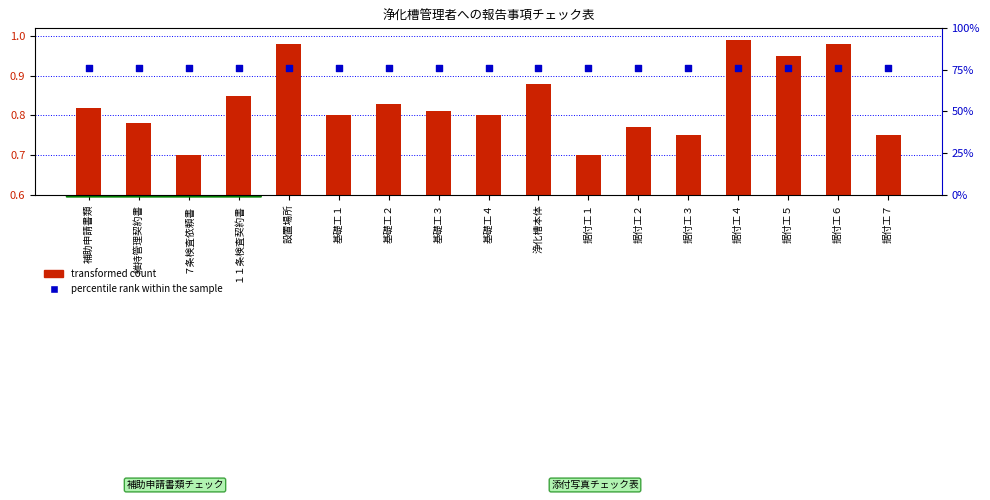

What are all the series names shown in the legend?

transformed count, percentile rank within the sample